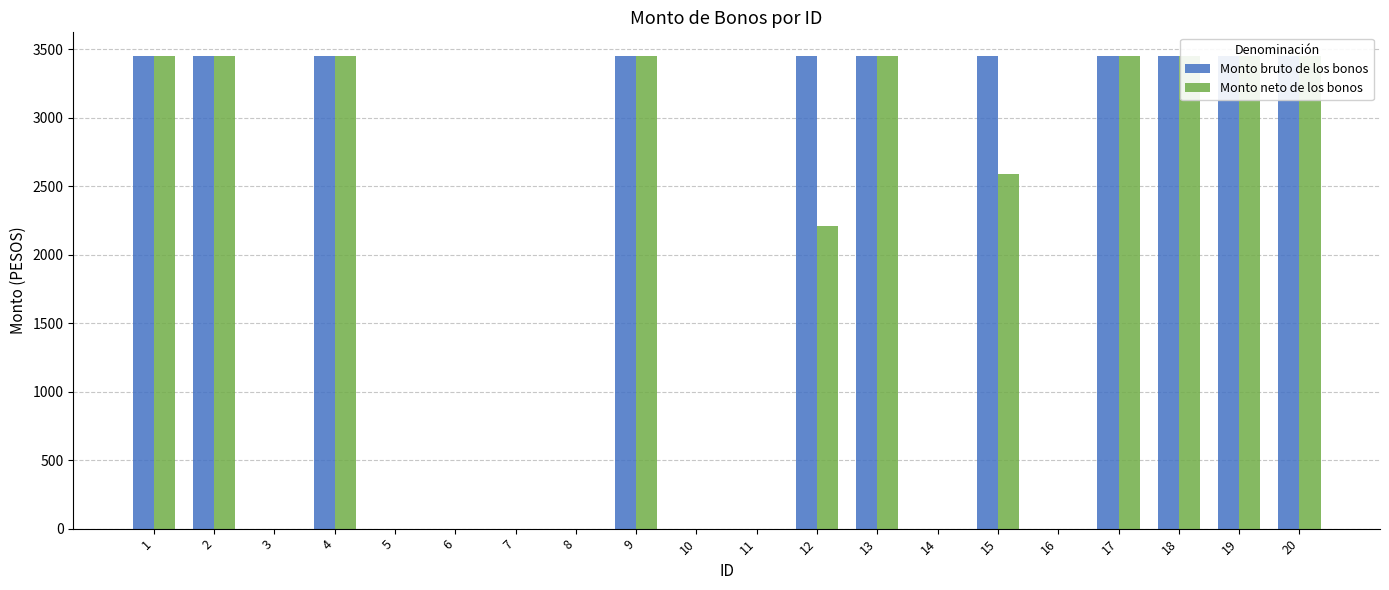

Reading right to left, what are all the values shown in this chart?

Monto bruto de los bonos: 3450.0	3450.0	3450.0	3450.0	0.0	3450.0	0.0	3450.0	3450.0	0.0	0.0	3450.0	0.0	0.0	0.0	0.0	3450.0	0.0	3450.0	3450.0
Monto neto de los bonos: 3450.0	3450.0	3450.0	3450.0	0.0	2587.5	0.0	3450.0	2208.0	0.0	0.0	3450.0	0.0	0.0	0.0	0.0	3450.0	0.0	3450.0	3450.0